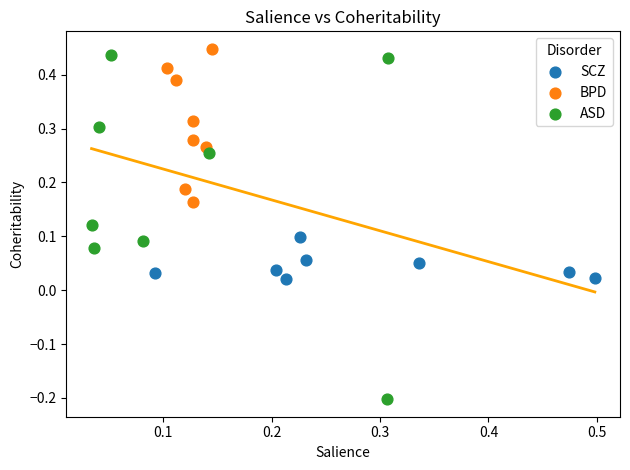

Which series reaches the maximum Y coordinate?

BPD